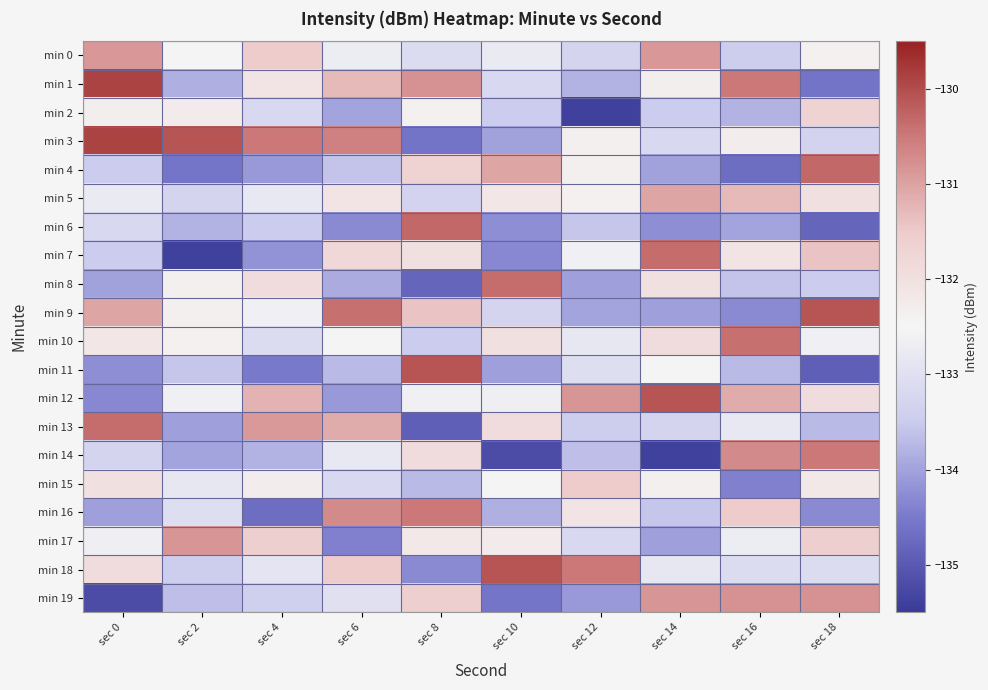

What is the spread (max minus min) of values at sec 12?

4.9